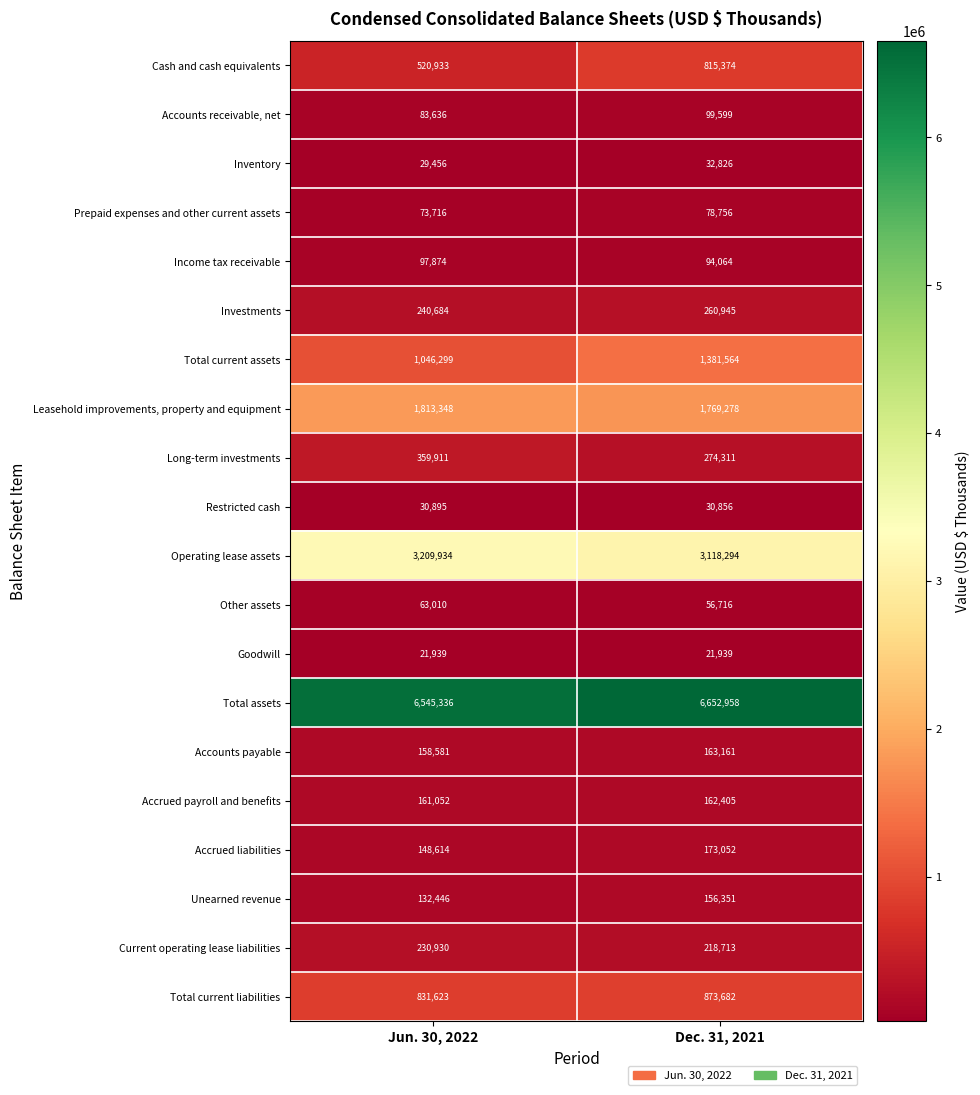

Read the Operating lease assets value at Dec. 31, 2021, to the nearest 100.

3118300